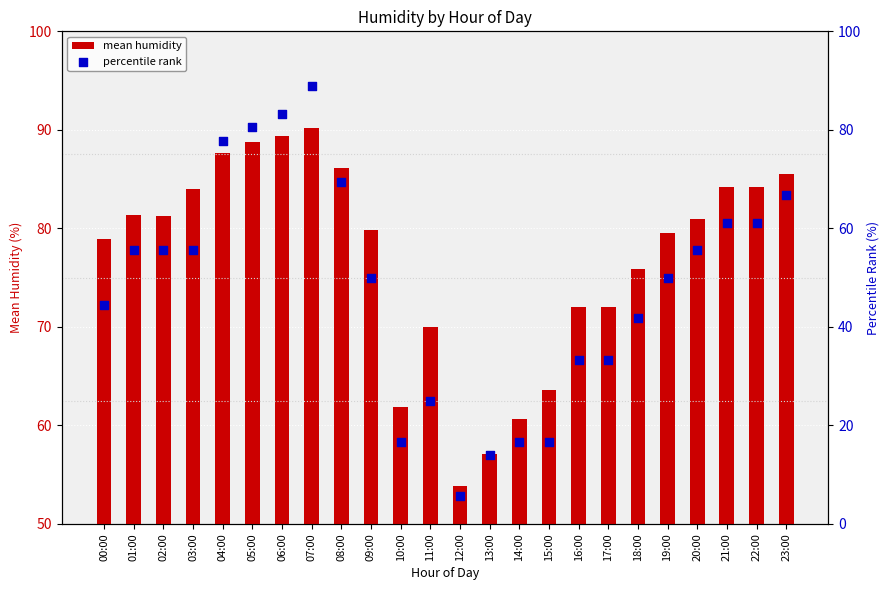

At how many categories does at least one series exceed 40?

24